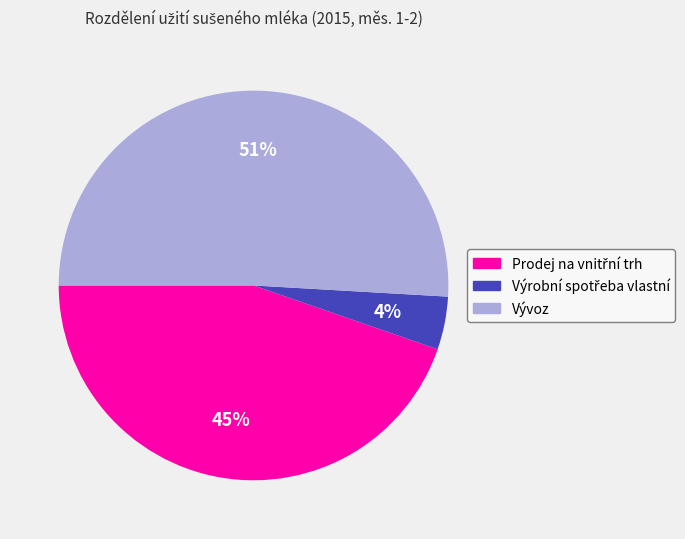

Which slice is the largest?

Vývoz